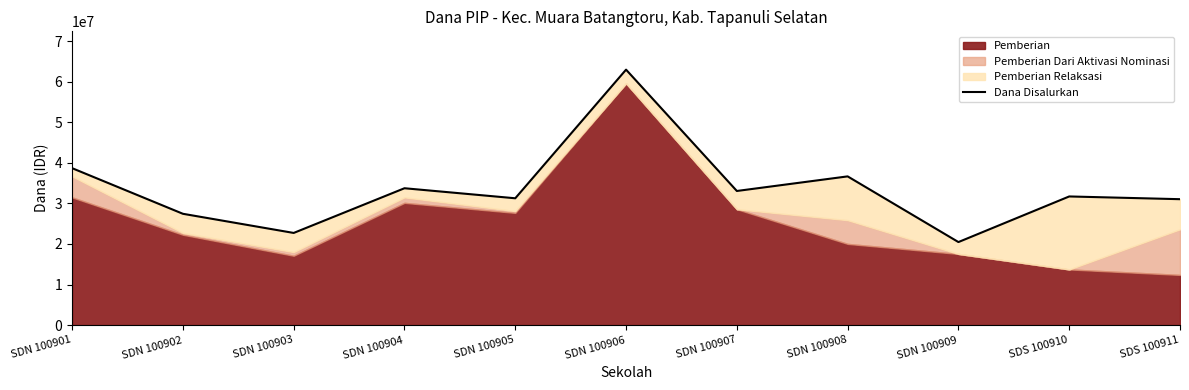

What is the sum of all values?

369900000